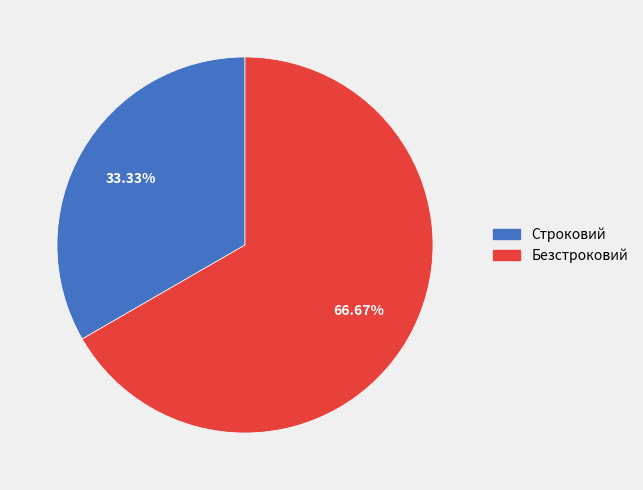

How many slices are in this pie chart?

2